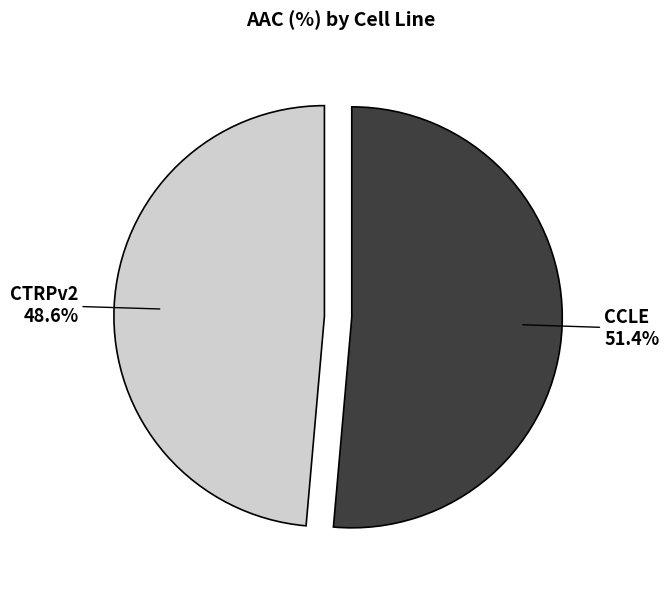

Combined, what portion of the pie is CTRPv2 and CCLE?

100.0%